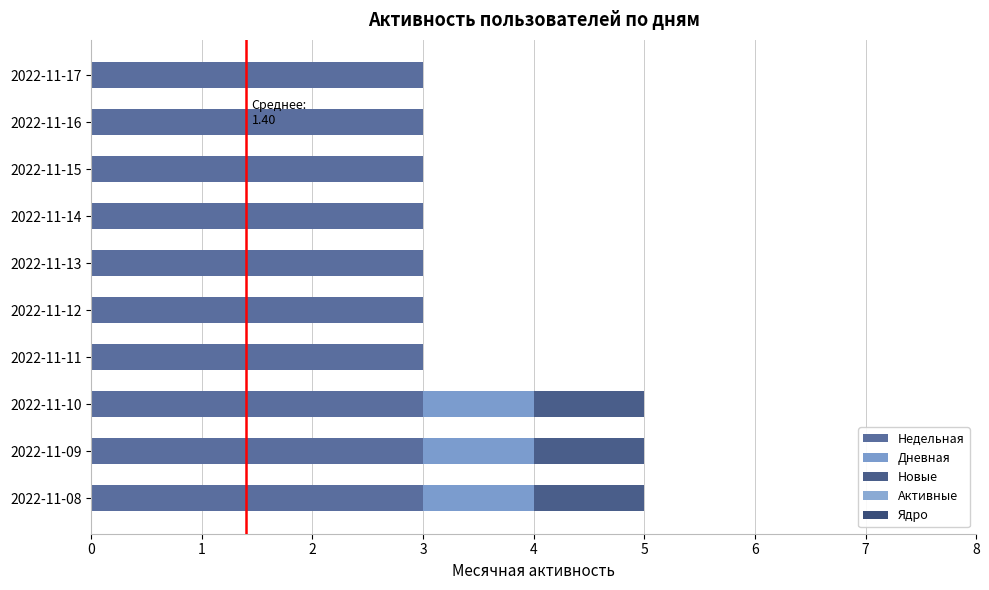

How many data points does each series have?

10